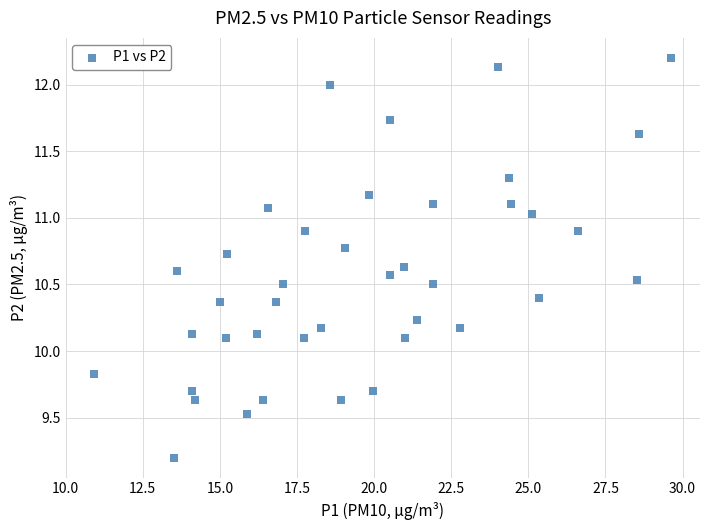

What is the range of X values (max minus min)?

18.7